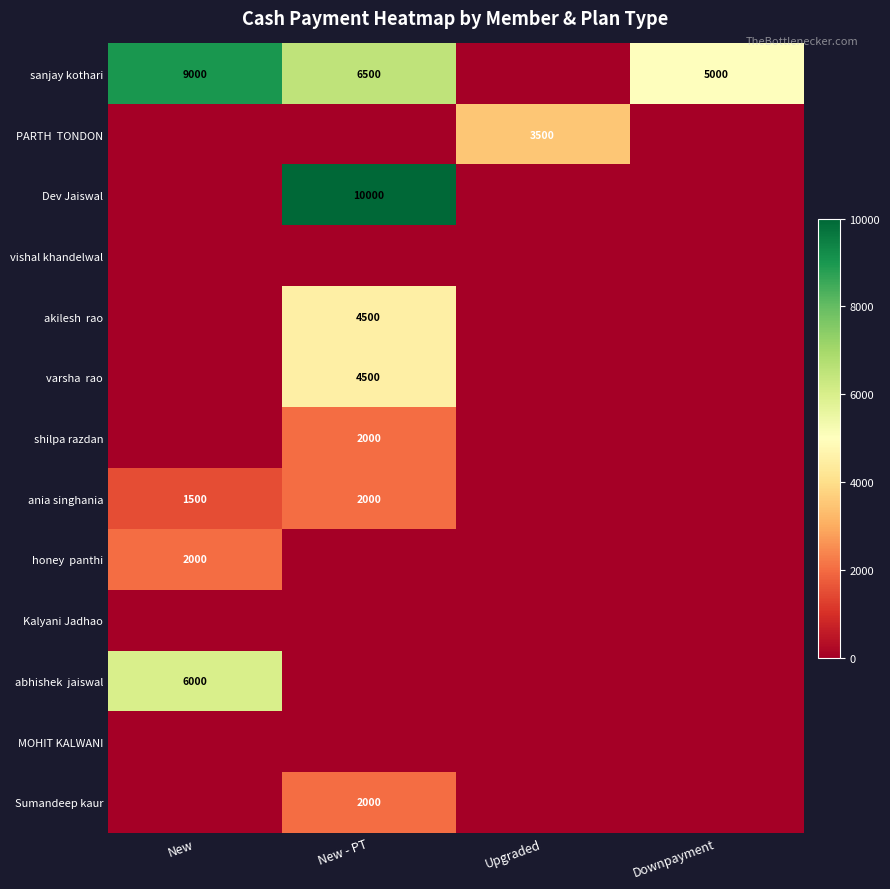

Is it true that shilpa razdan equals 2000 at New - PT?

True